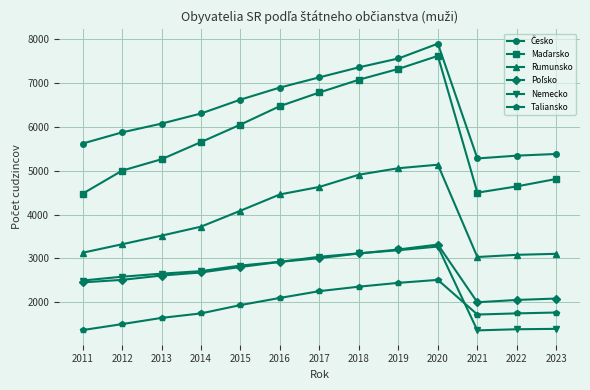

What is the highest value of the Rumunsko series?

5139